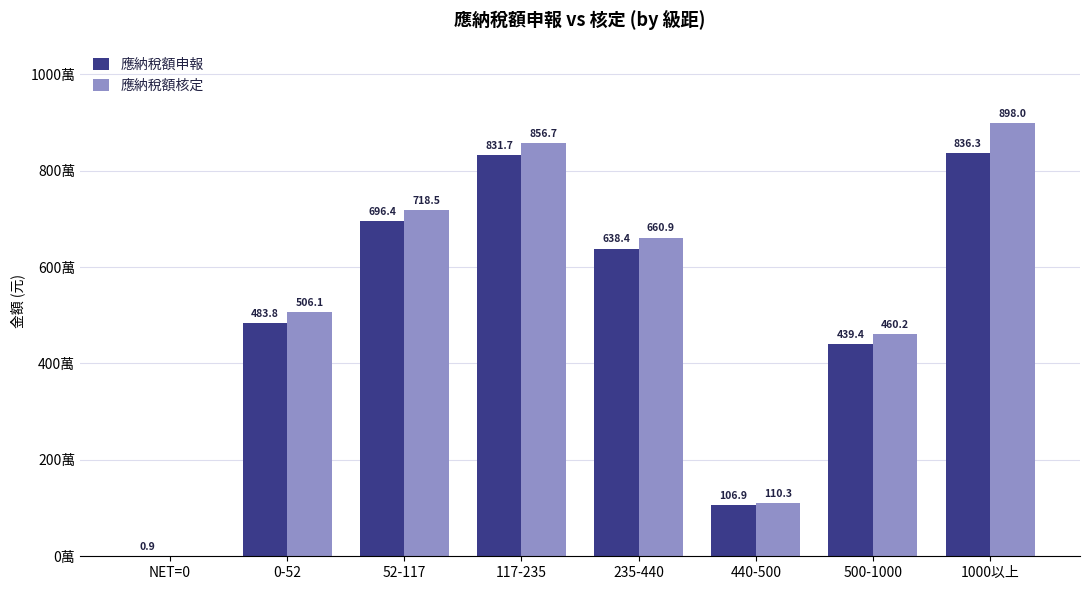

Are the bars horizontal?

No